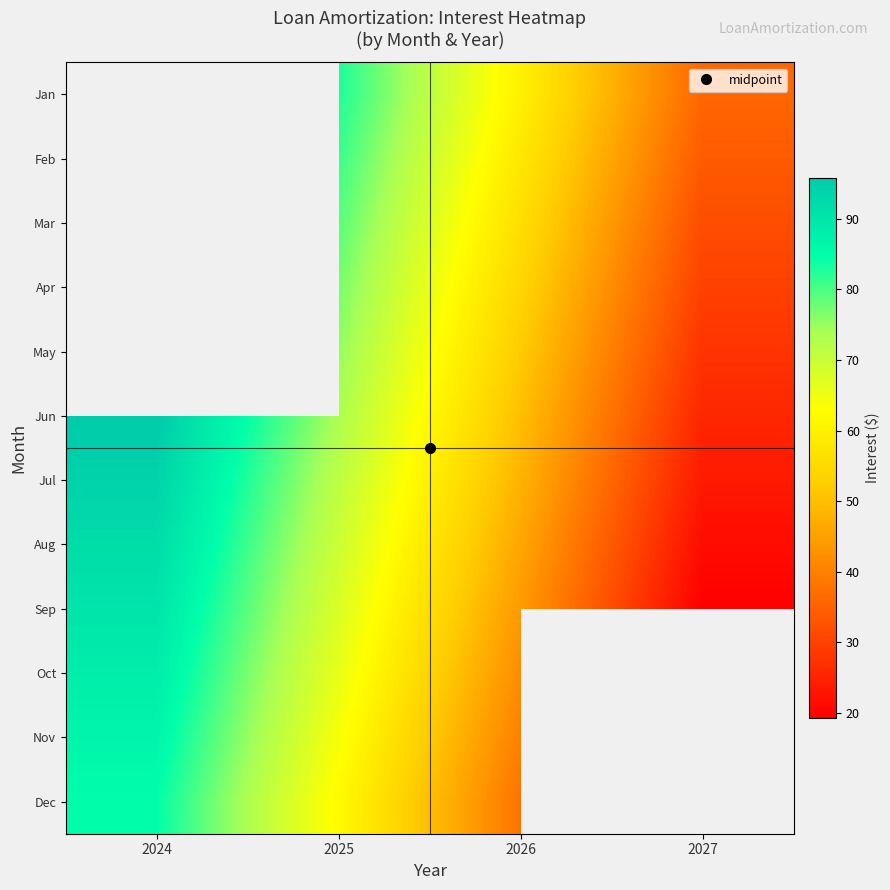

Which series has the largest range (max minus min)?

Sep